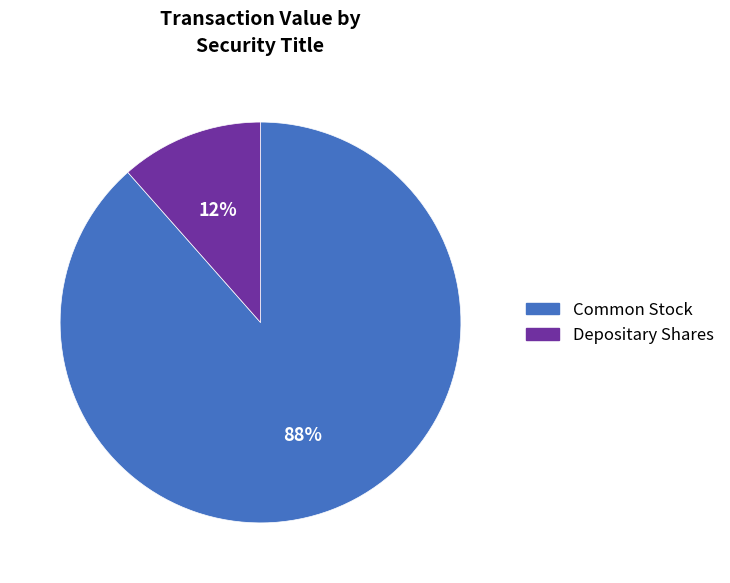

To the nearest percent, what is the average slice percentage?

50%